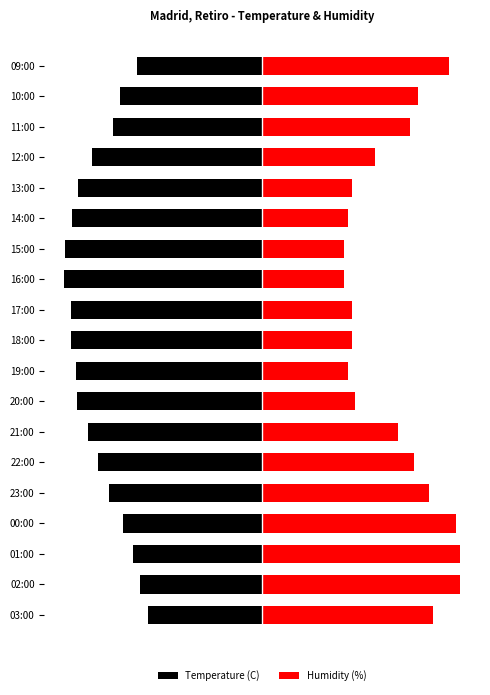

Is the value of Temperature (C) at 13:00 greater than the value of Humidity (%) at 09:00?

No